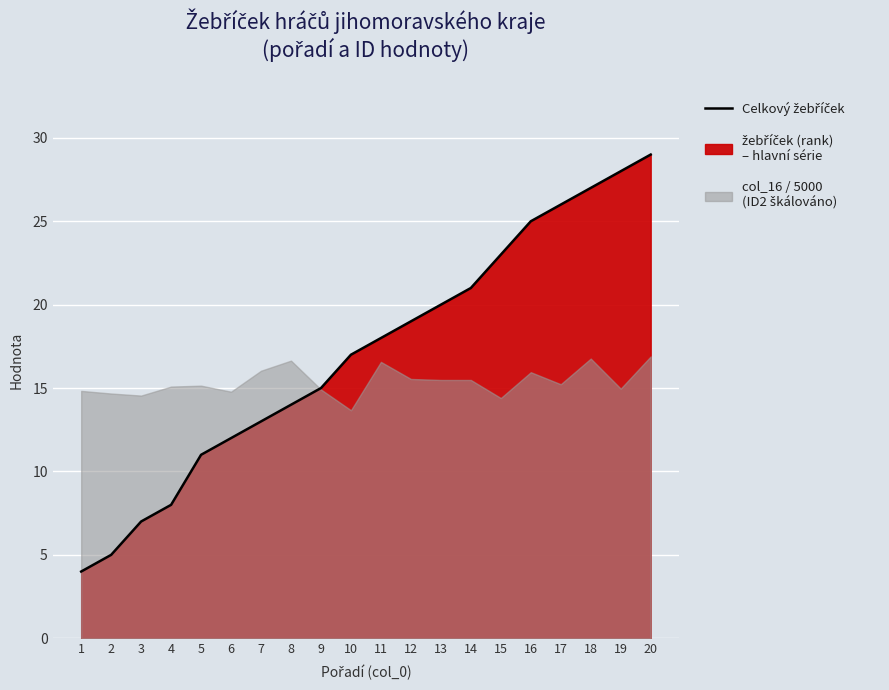

List the labels in order of value, smallest first.

1, 2, 3, 4, 5, 6, 7, 8, 9, 10, 11, 12, 13, 14, 15, 16, 17, 18, 19, 20